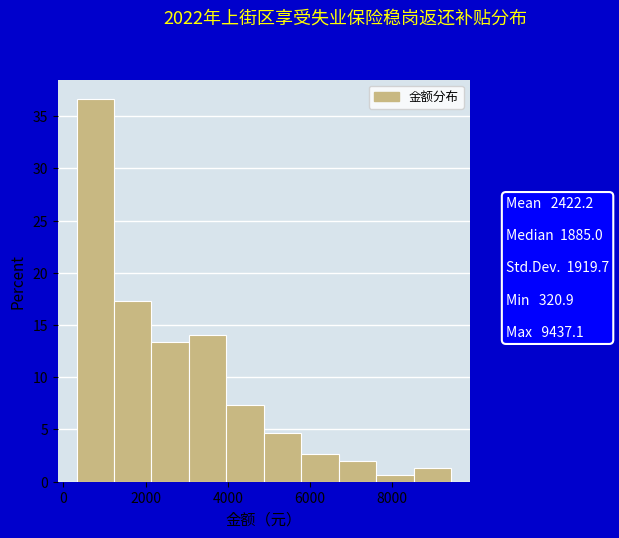

How tall is the bar that spans 7600 to 8600 on the x-axis? Neither the bar edges nor the heights are printed on the chart, so give them approximately, as read against the axes.

0.5